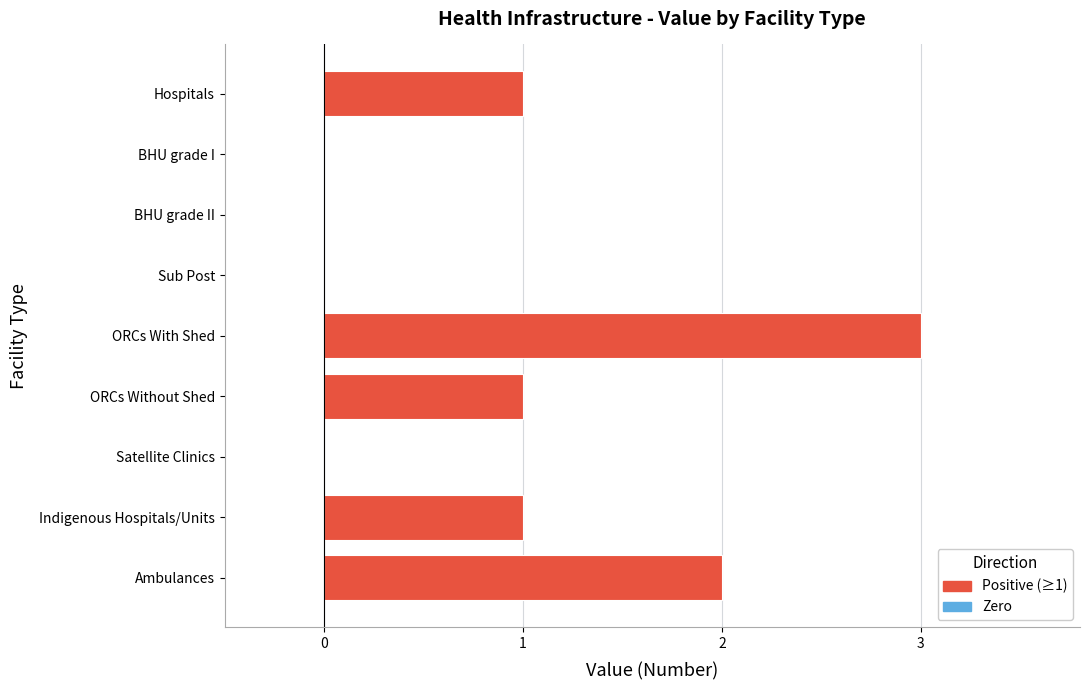

The value at Hospitals is 1. True or false?

False